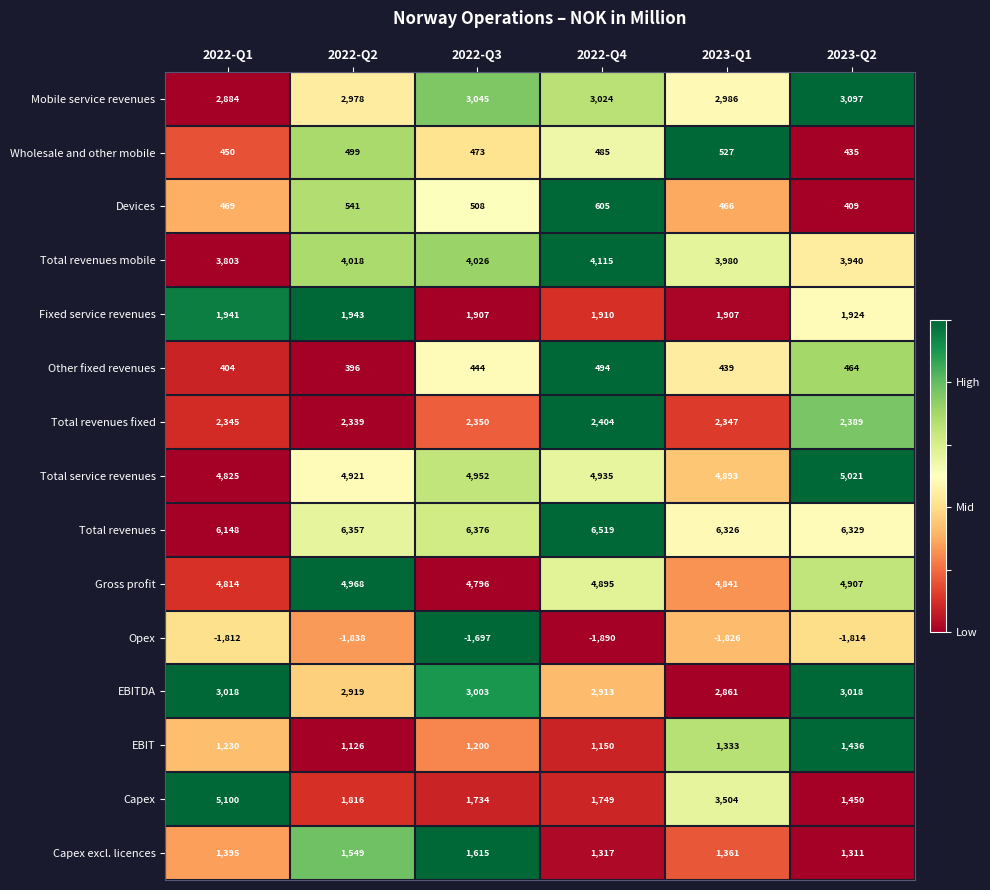

What is the difference between the highest and lowest values at 2023-Q1?

8152